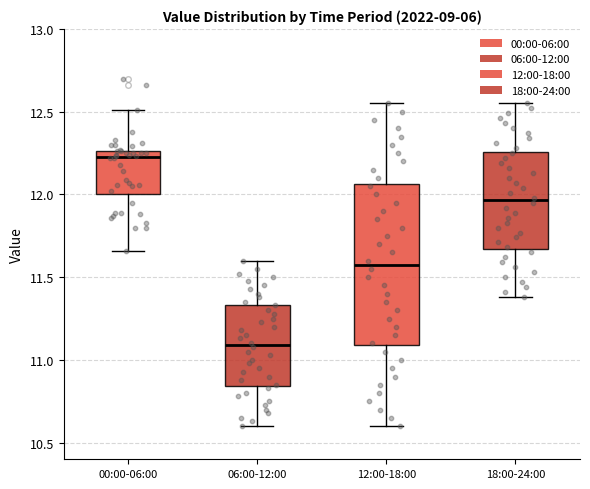

Where does the median line of the box for 12:00-18:00 sit on the y-axis? The values are not printed on the chart, so give them approximately, as read against the axis.

11.60